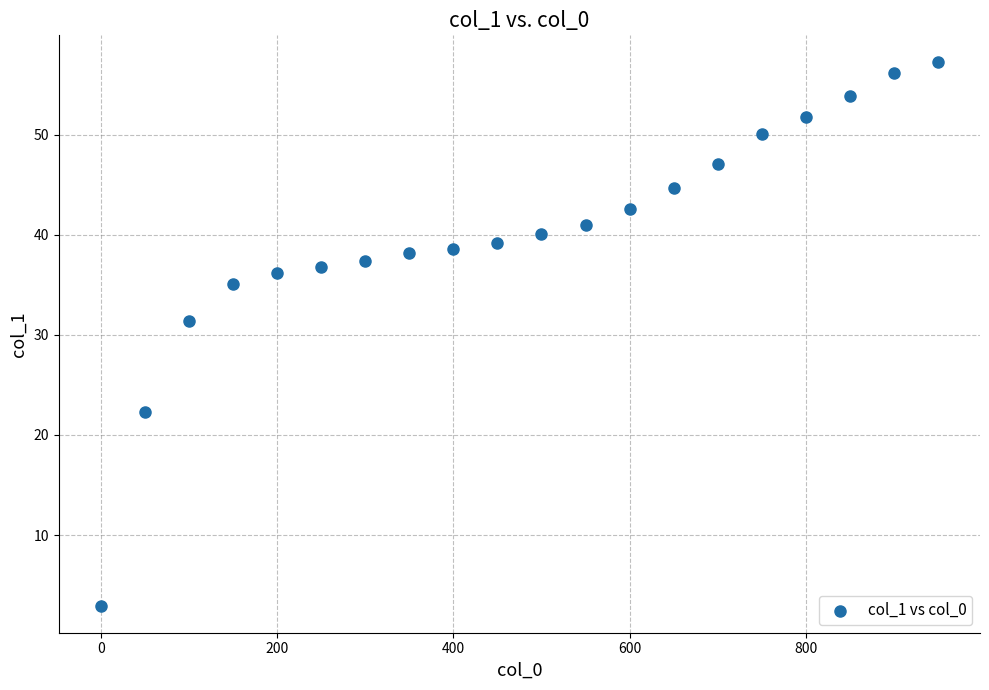

What is the range of X values (max minus min)?

950.0